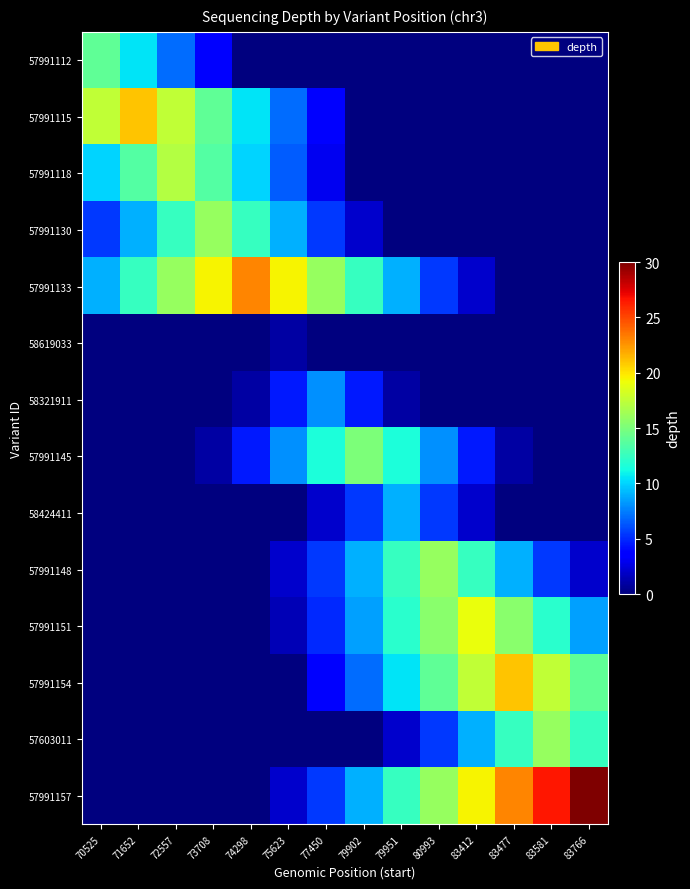

Reading right to left, what are all the values shown in this chart?

57991112: 83766=0.0	83581=0.0	83477=0.0	83412=0.0	80993=0.0	79951=0.0	79902=0.0	77450=0.0	75623=0.0	74298=0.0	73708=3.5	72557=7.0	71652=10.5	70525=14.0
57991115: 83766=0.0	83581=0.0	83477=0.0	83412=0.0	80993=0.0	79951=0.0	79902=0.0	77450=3.5	75623=7.0	74298=10.5	73708=14.0	72557=17.5	71652=21.0	70525=17.5
57991118: 83766=0.0	83581=0.0	83477=0.0	83412=0.0	80993=0.0	79951=0.0	79902=0.0	77450=3.0	75623=6.5	74298=10.0	73708=13.5	72557=17.0	71652=13.5	70525=10.0
57991130: 83766=0.0	83581=0.0	83477=0.0	83412=0.0	80993=0.0	79951=0.0	79902=2.0	77450=5.5	75623=9.0	74298=12.5	73708=16.0	72557=12.5	71652=9.0	70525=5.5
57991133: 83766=0.0	83581=0.0	83477=0.0	83412=2.0	80993=5.5	79951=9.0	79902=12.5	77450=16.0	75623=19.5	74298=23.0	73708=19.5	72557=16.0	71652=12.5	70525=9.0
58619033: 83766=0.0	83581=0.0	83477=0.0	83412=0.0	80993=0.0	79951=0.0	79902=0.0	77450=0.0	75623=1.0	74298=0.0	73708=0.0	72557=0.0	71652=0.0	70525=0.0
58321911: 83766=0.0	83581=0.0	83477=0.0	83412=0.0	80993=0.0	79951=1.0	79902=4.5	77450=8.0	75623=4.5	74298=1.0	73708=0.0	72557=0.0	71652=0.0	70525=0.0
57991145: 83766=0.0	83581=0.0	83477=1.0	83412=4.5	80993=8.0	79951=11.5	79902=15.0	77450=11.5	75623=8.0	74298=4.5	73708=1.0	72557=0.0	71652=0.0	70525=0.0
58424411: 83766=0.0	83581=0.0	83477=0.0	83412=2.0	80993=5.5	79951=9.0	79902=5.5	77450=2.0	75623=0.0	74298=0.0	73708=0.0	72557=0.0	71652=0.0	70525=0.0
57991148: 83766=2.0	83581=5.5	83477=9.0	83412=12.5	80993=16.0	79951=12.5	79902=9.0	77450=5.5	75623=2.0	74298=0.0	73708=0.0	72557=0.0	71652=0.0	70525=0.0
57991151: 83766=8.5	83581=12.0	83477=15.5	83412=19.0	80993=15.5	79951=12.0	79902=8.5	77450=5.0	75623=1.5	74298=0.0	73708=0.0	72557=0.0	71652=0.0	70525=0.0
57991154: 83766=14.0	83581=17.5	83477=21.0	83412=17.5	80993=14.0	79951=10.5	79902=7.0	77450=3.5	75623=0.0	74298=0.0	73708=0.0	72557=0.0	71652=0.0	70525=0.0
57603011: 83766=12.5	83581=16.0	83477=12.5	83412=9.0	80993=5.5	79951=2.0	79902=0.0	77450=0.0	75623=0.0	74298=0.0	73708=0.0	72557=0.0	71652=0.0	70525=0.0
57991157: 83766=30.0	83581=26.5	83477=23.0	83412=19.5	80993=16.0	79951=12.5	79902=9.0	77450=5.5	75623=2.0	74298=0.0	73708=0.0	72557=0.0	71652=0.0	70525=0.0